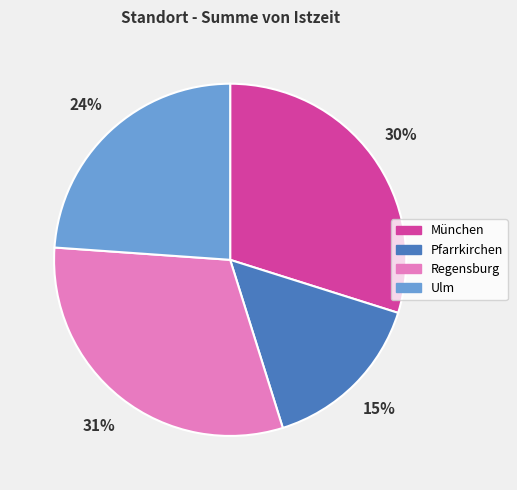

What percentage is the Pfarrkirchen slice, to the nearest percent?

15%